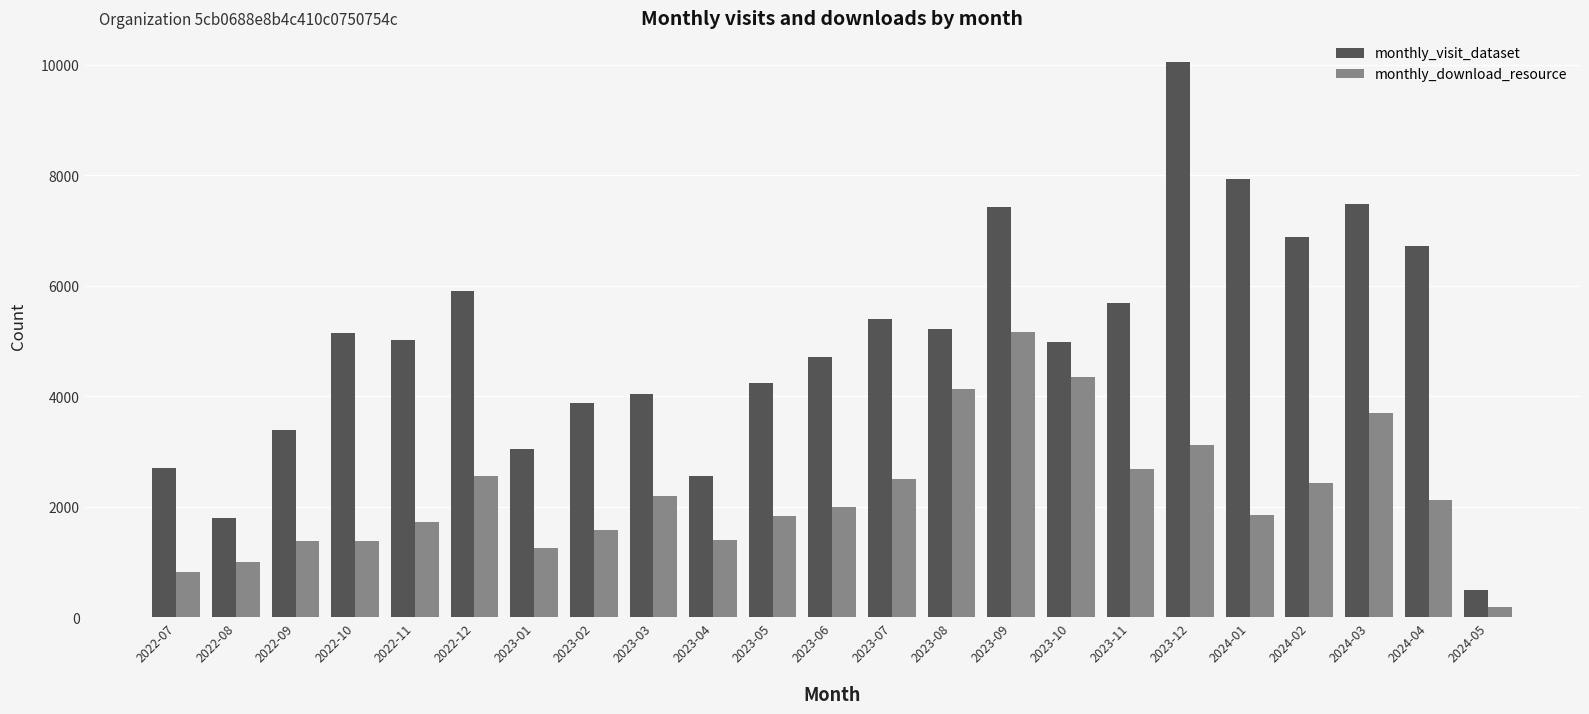

How many groups of bars are there?

23